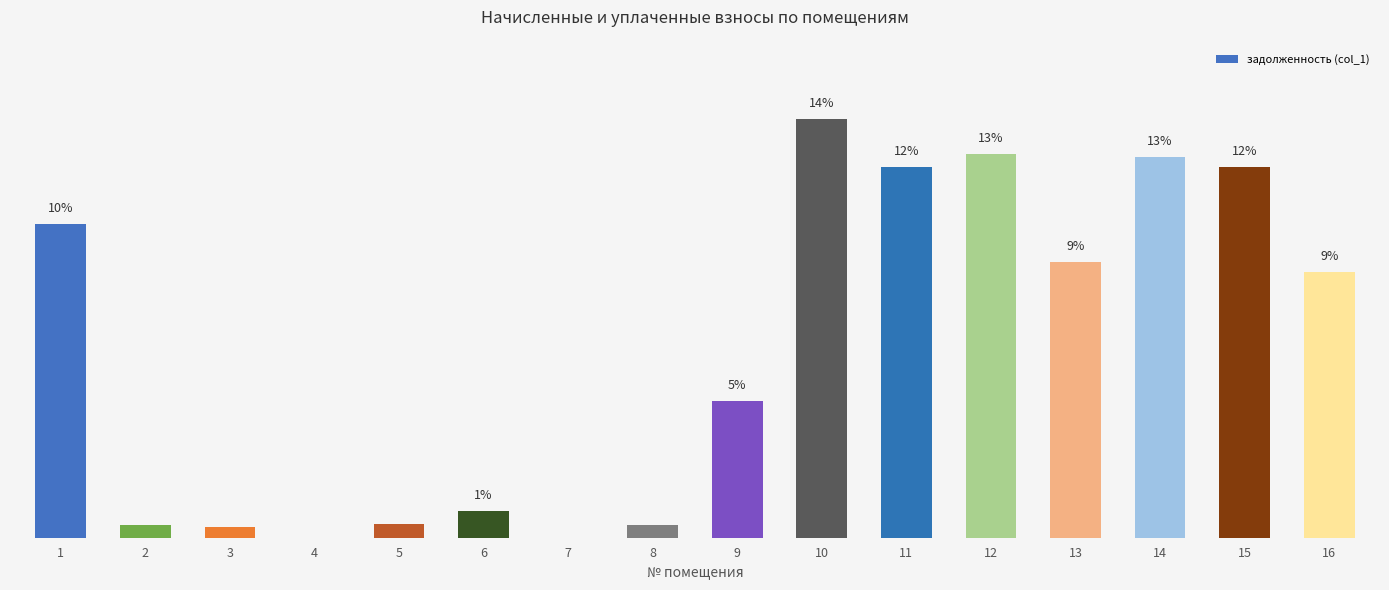

Which has a higher value, 1 or 12?

12